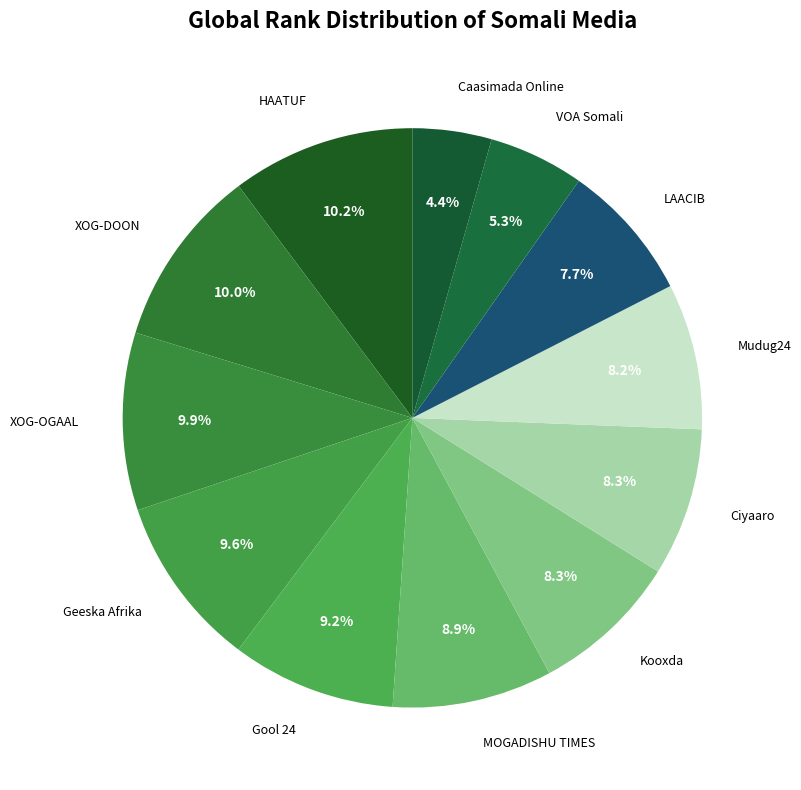

Which has a higher value, Mudug24 or MOGADISHU TIMES?

MOGADISHU TIMES